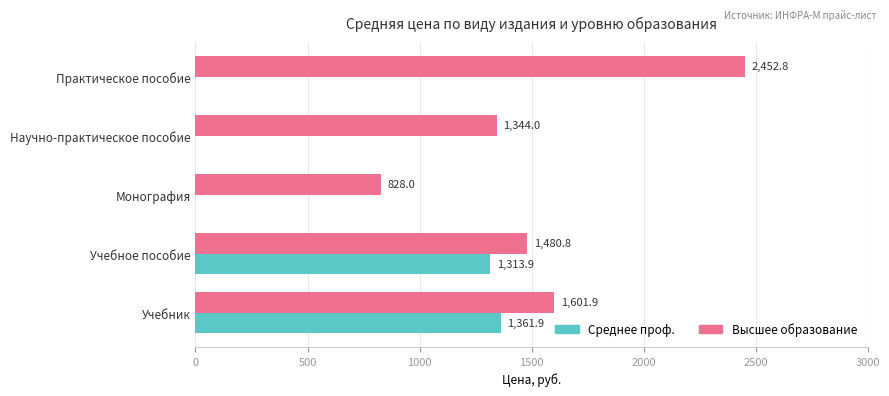

At which category does the chart reach its peak across all series?

Практическое пособие